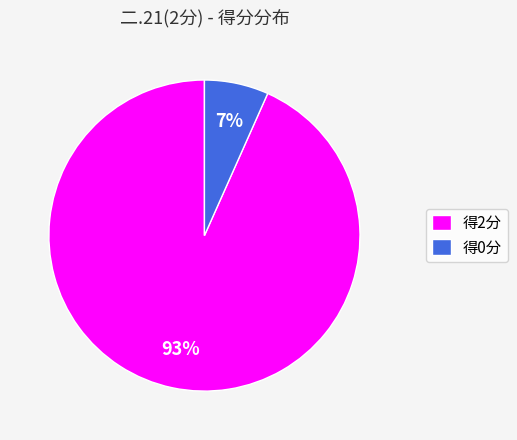

How many slices are in this pie chart?

2